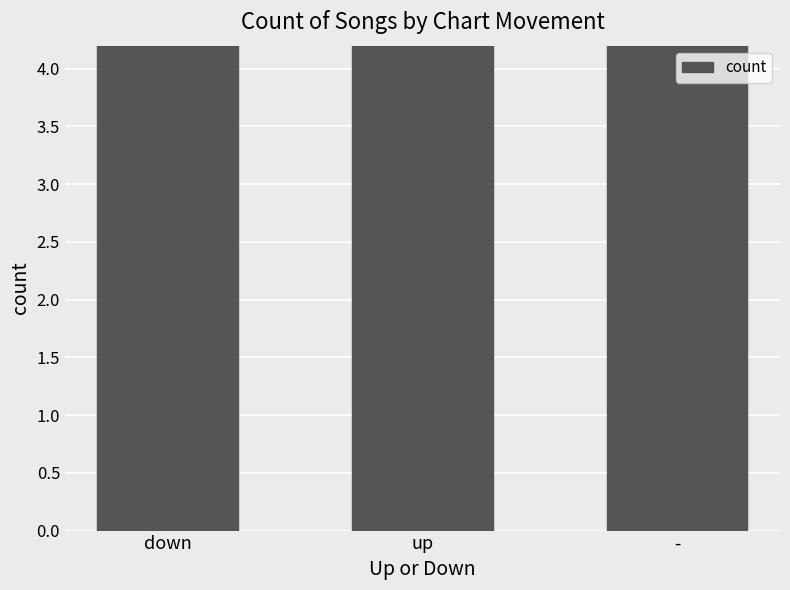

What is the difference between the maximum and minimum values?

18